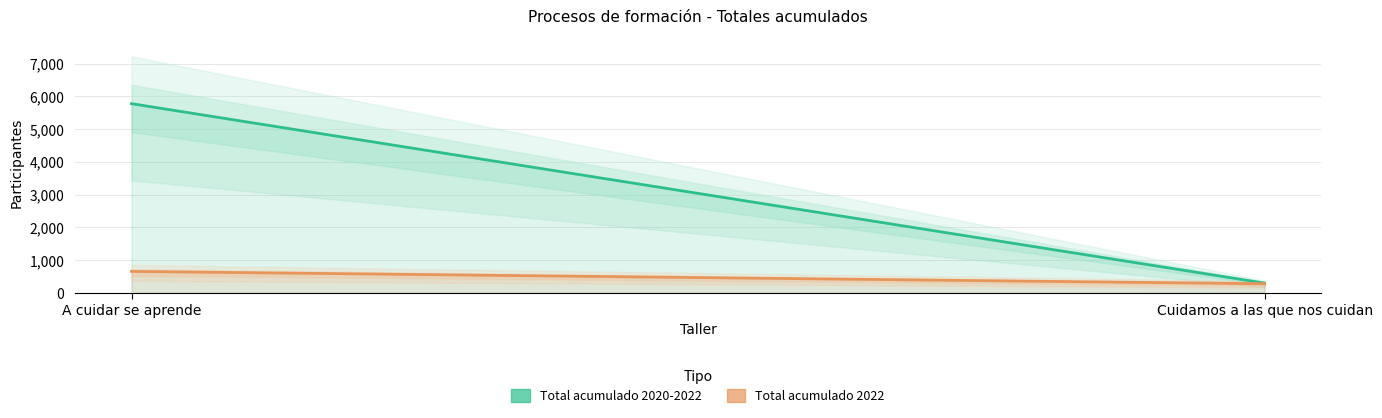

The Total acumulado 2020-2022 series shows 194 at Cuidamos a las que nos cuidan. True or false?

False